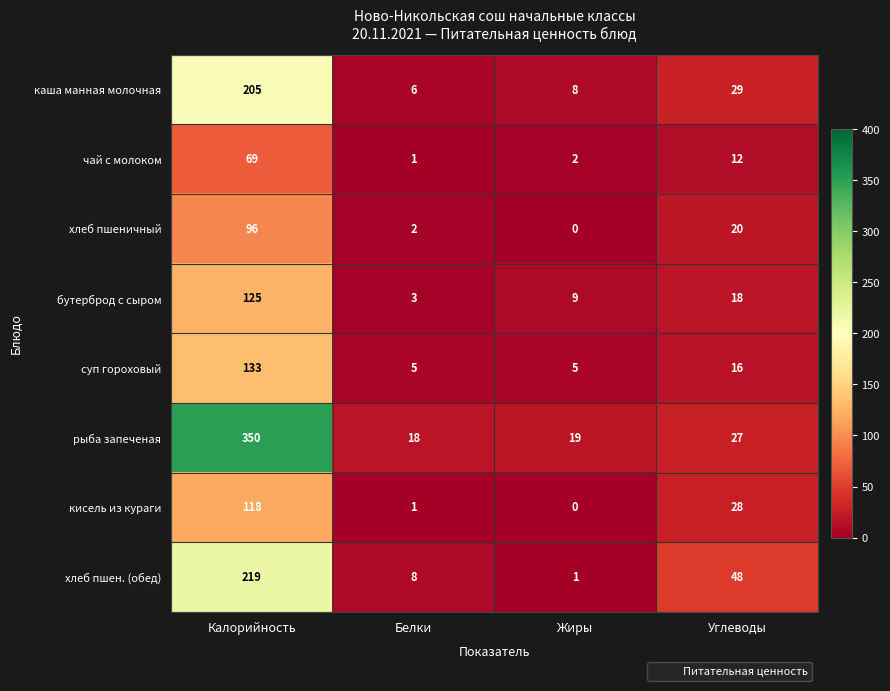

Which series changed the most between Калорийность and Белки?

рыба запеченая